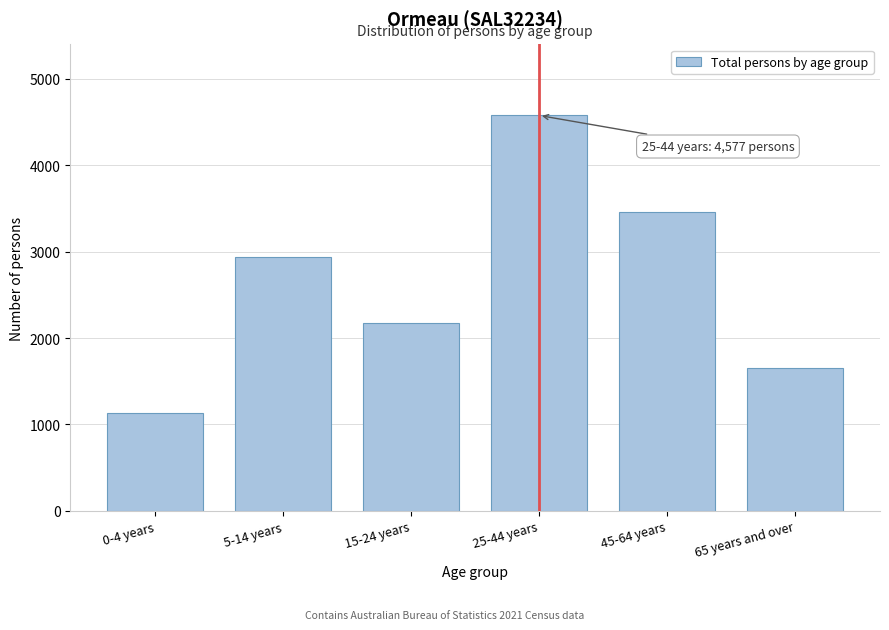

Reading left to right, what are all the values shown in this chart?

1129	2939	2178	4577	3465	1656